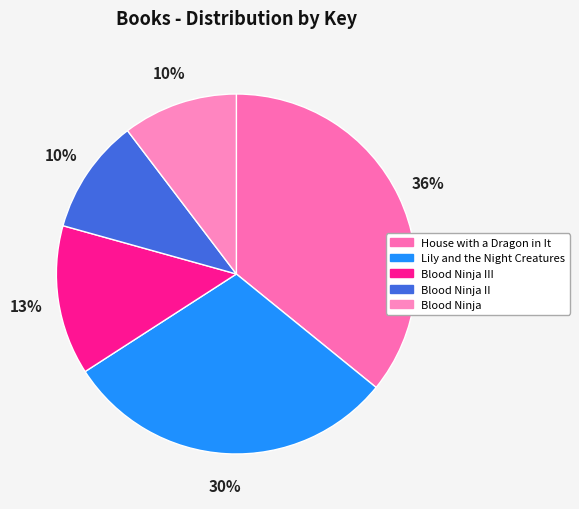

What is the change in value from House with a Dragon in It to Lily and the Night Creatures?

-34709816